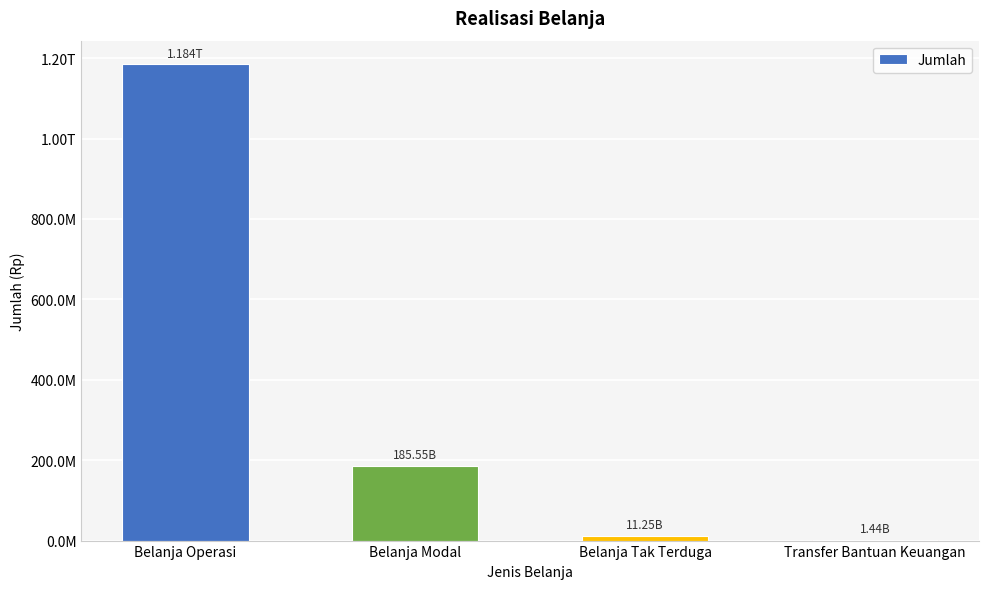

Reading right to left, what are all the values shown in this chart?

Transfer Bantuan Keuangan=1441350000.0	Belanja Tak Terduga=11249870062.0	Belanja Modal=185546615534.2	Belanja Operasi=1184115032150.4